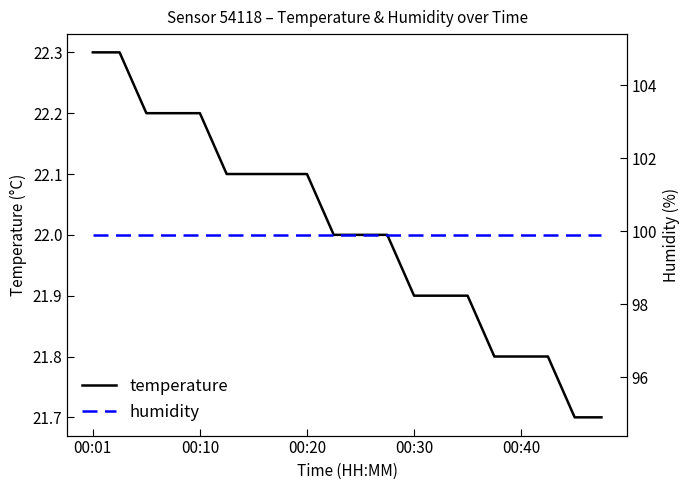

How many categories are shown in the chart?

20